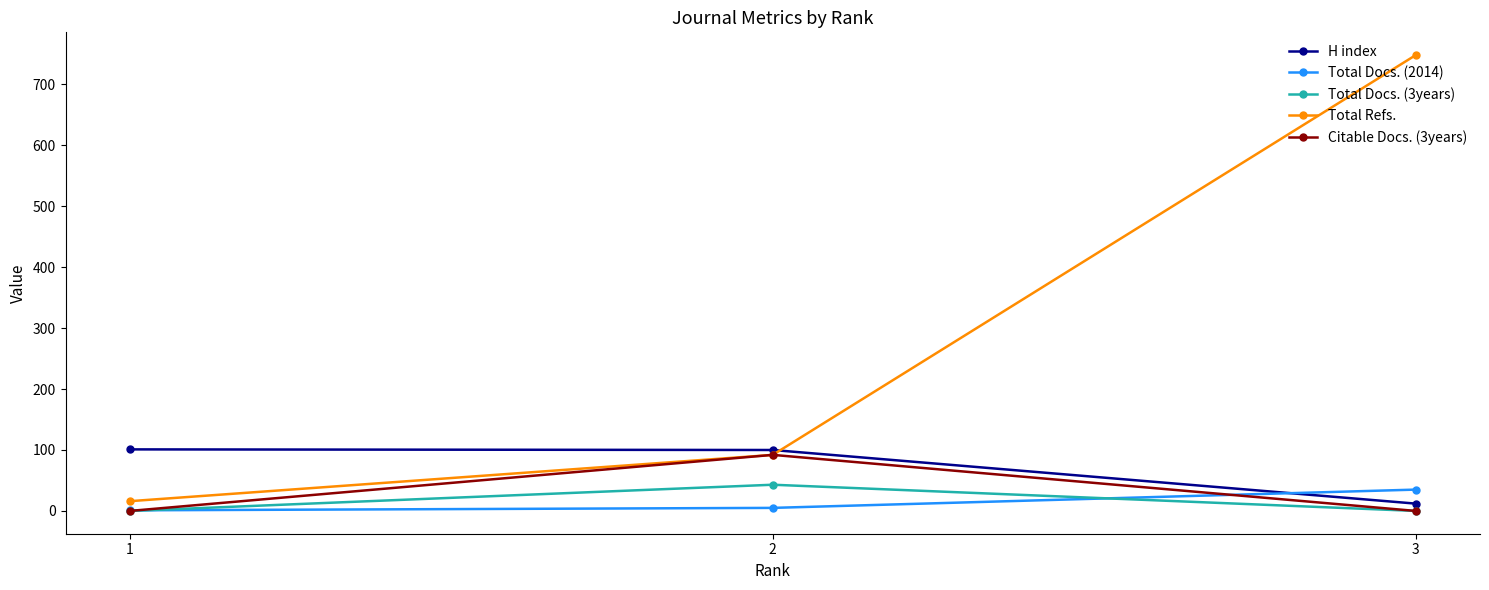

At which category does the chart reach its peak across all series?

3